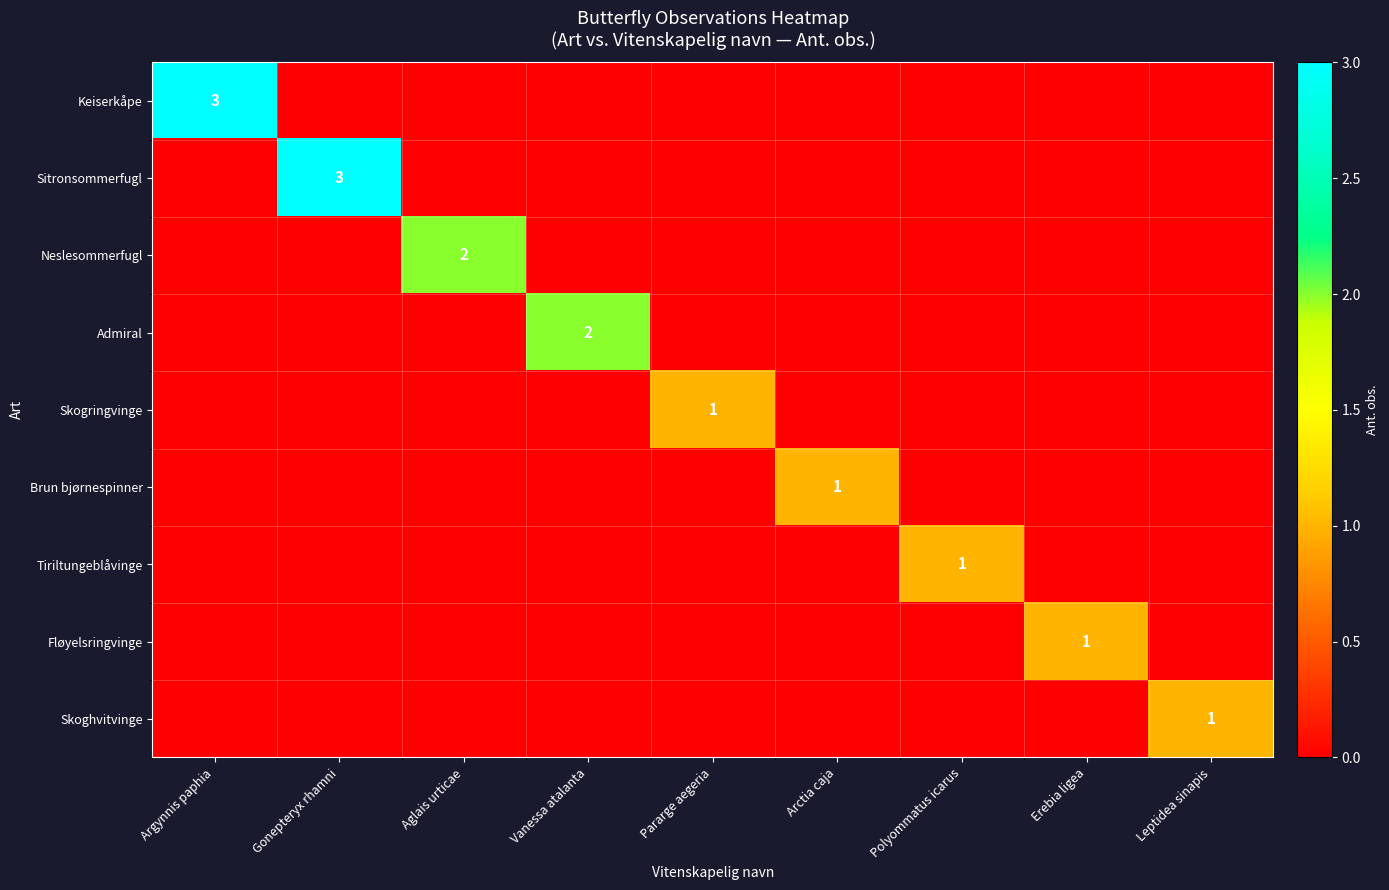

The value of Keiserkåpe at Pararge aegeria is -1. True or false?

False